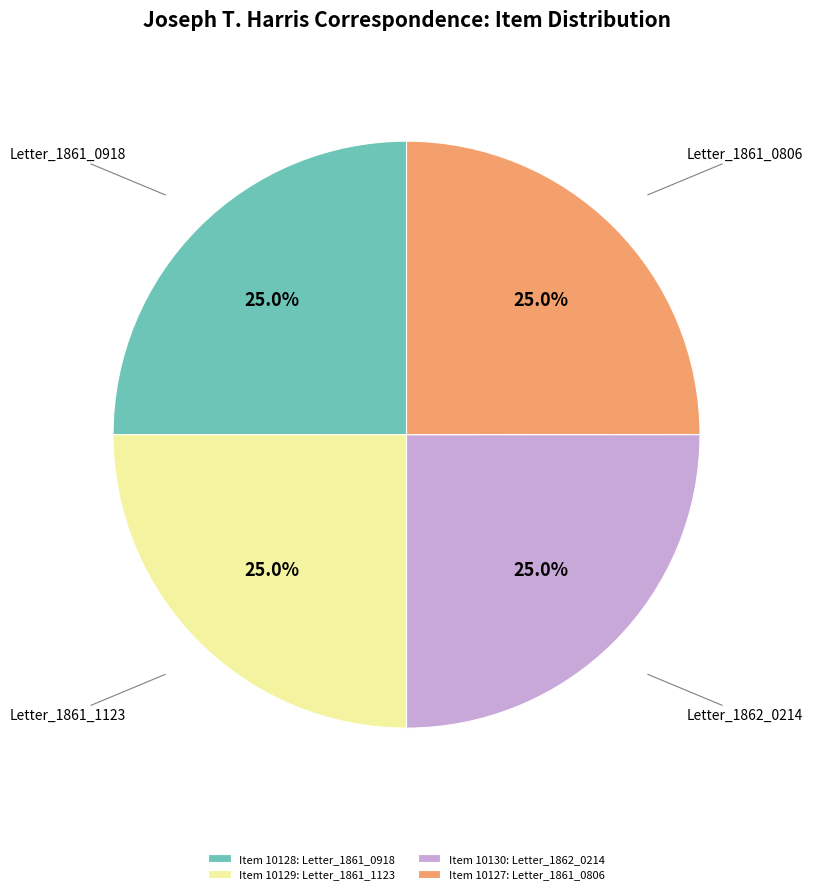

Combined, what portion of the pie is Item 10127: Letter_1861_0806 and Item 10128: Letter_1861_0918?

50.0%